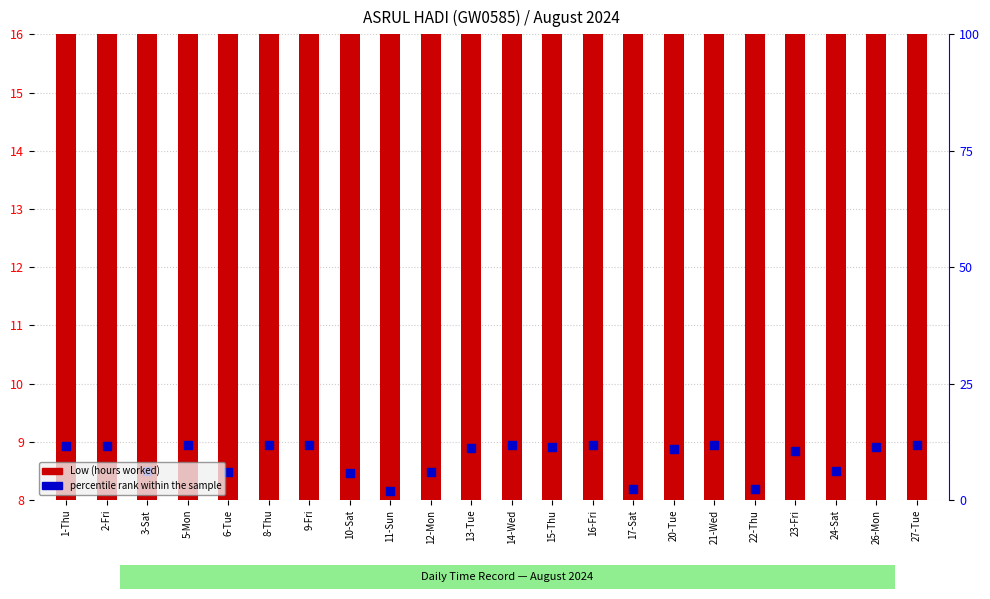

Which has a higher value, 5-Mon or 2-Fri?

5-Mon